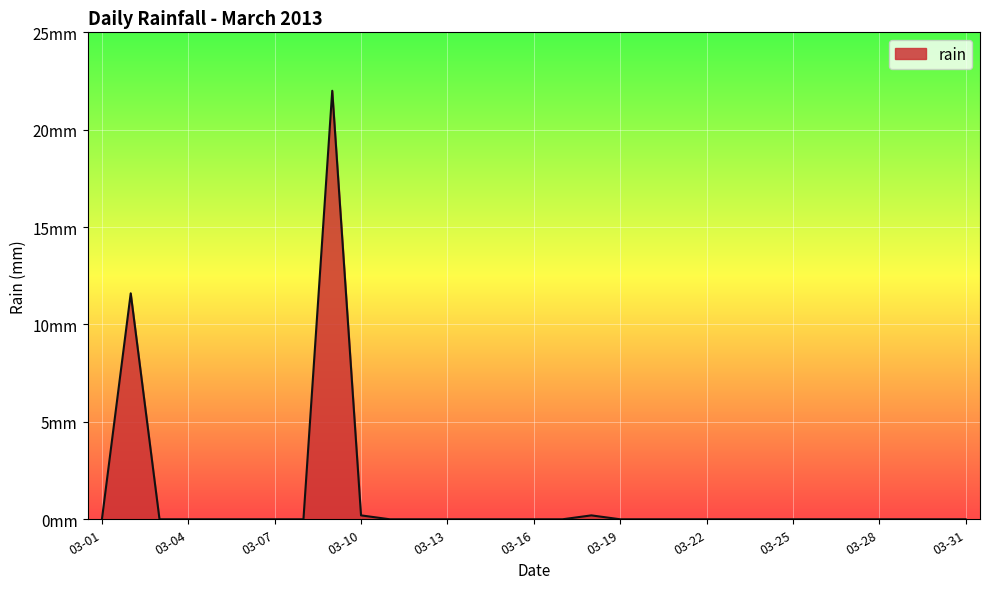

List the labels in order of value, largest first.

2013-03-09, 2013-03-02, 2013-03-10, 2013-03-18, 2013-03-01, 2013-03-03, 2013-03-04, 2013-03-05, 2013-03-06, 2013-03-07, 2013-03-08, 2013-03-11, 2013-03-12, 2013-03-13, 2013-03-14, 2013-03-15, 2013-03-16, 2013-03-17, 2013-03-19, 2013-03-20, 2013-03-21, 2013-03-22, 2013-03-23, 2013-03-24, 2013-03-25, 2013-03-26, 2013-03-27, 2013-03-28, 2013-03-29, 2013-03-30, 2013-03-31